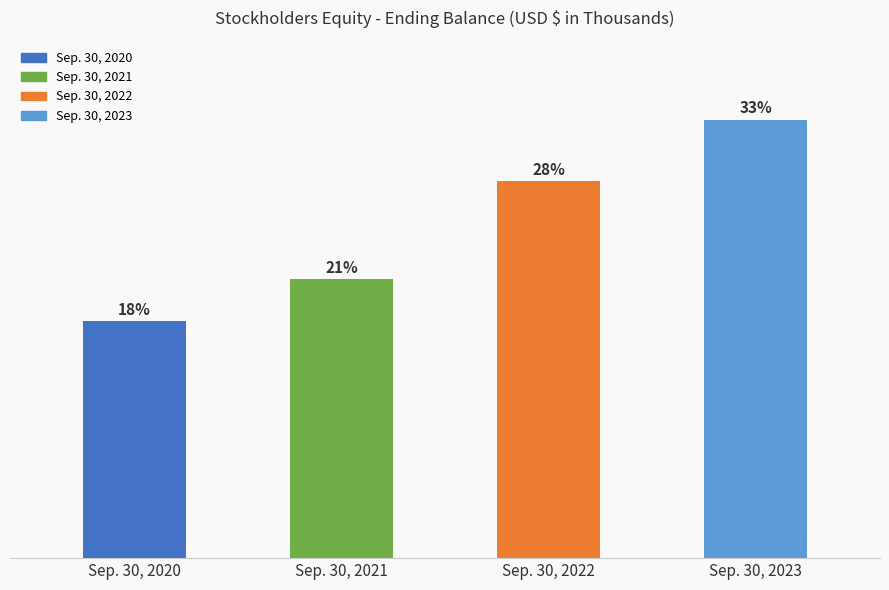

Are the bars horizontal?

No